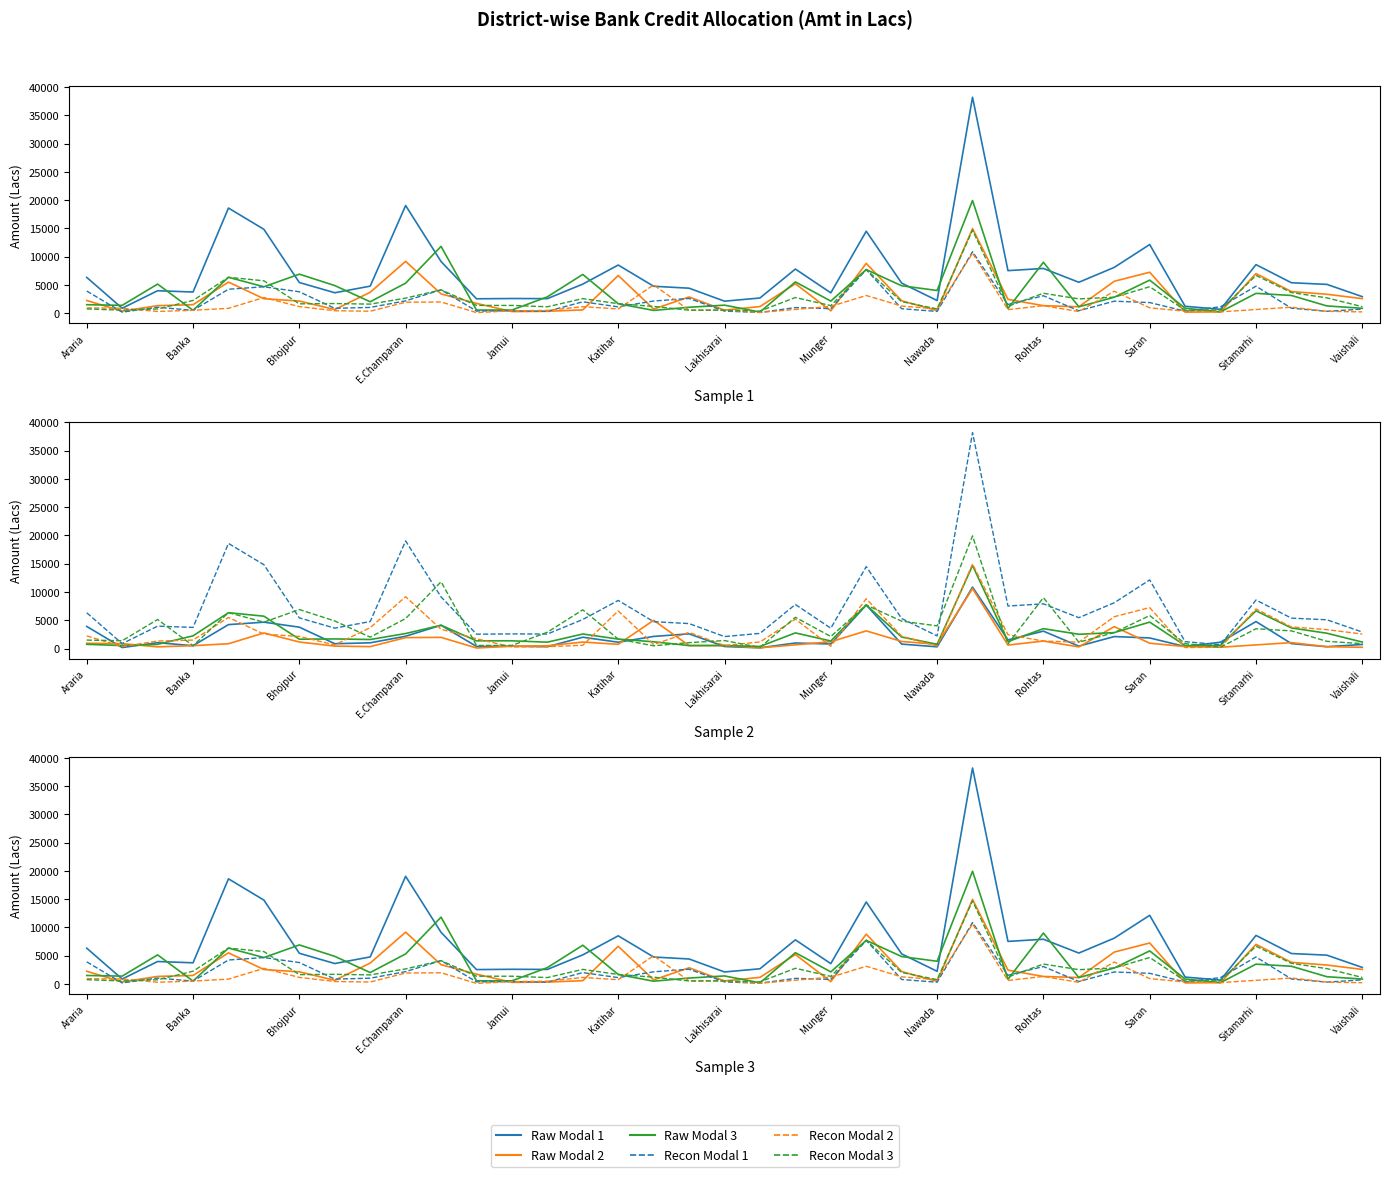

Reading left to right, transcribe all the data shown in this chart.

SBI: 6319	859	3960	3731	18587	14822	5415	3602	4771	19031	9124	2534	2582	2559	5132	8505	4751	4408	2111	2673	7793	3585	14487	5304	2225	38189	7517	7900	5455	8091	12134	1207	671	8578	5371	5084	2913
CBI: 2230	344	1320	1493	5492	2541	2133	636	3683	9155	3399	1720	272	320	571	6656	713	2852	528	1155	5195	399	8802	2184	445	14944	2438	1317	1119	5629	7234	173	224	6990	3812	3337	2558
PNB: 1487	1375	5133	498	6337	4659	6892	4873	2009	5300	11807	543	544	2879	6842	1664	476	1037	1408	183	5520	2125	7702	4836	4004	19925	813	8997	1119	2815	5834	862	224	3495	3119	1271	853
BOB: 3903	172	1027	498	4225	4659	3774	848	1005	2169	4115	362	408	320	1996	1110	2138	2593	352	122	975	797	7702	780	297	10857	1524	3072	420	2111	1867	345	1118	4766	867	318	711
UBI: 930	859	294	498	845	2753	1149	424	335	1928	1968	91	408	480	1141	740	4988	519	528	122	650	1195	3118	1248	742	10601	610	1317	280	3870	934	345	224	636	1040	318	214
BOI: 744	516	734	2239	6337	5717	1641	1695	1591	2650	4115	1358	1359	1120	2566	1664	1188	519	528	365	2760	1328	7702	2028	742	14688	1219	3511	2518	2815	4667	518	559	6672	3639	2701	1137